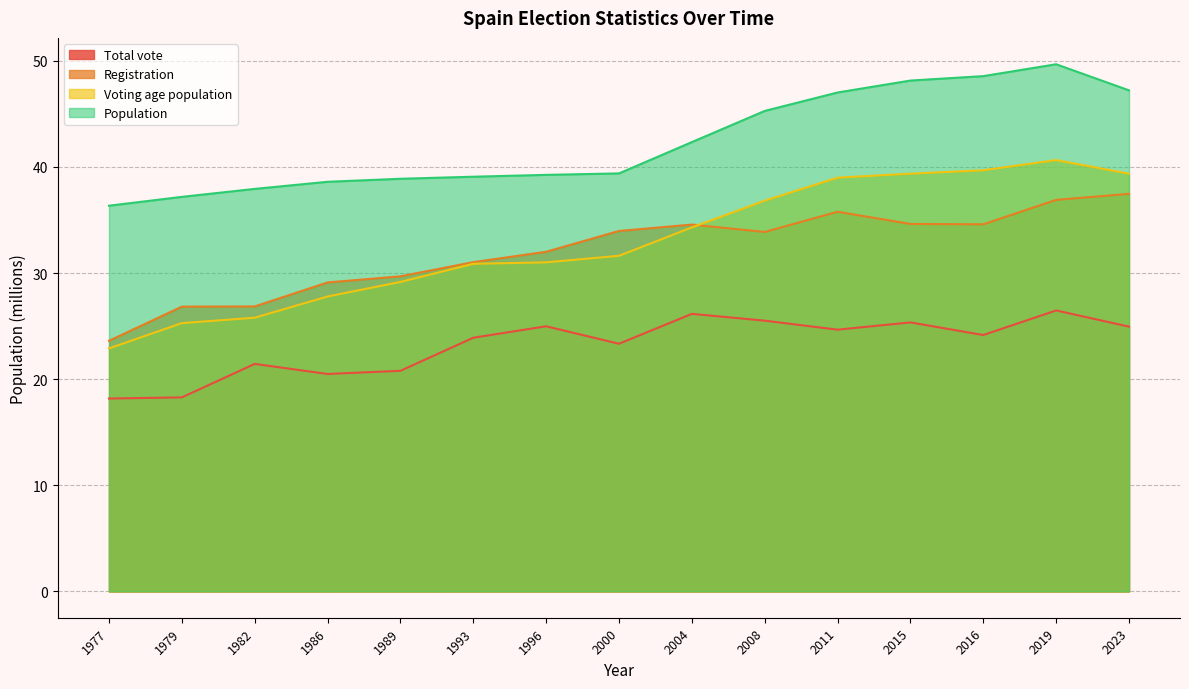

True or false: Registration and Total vote intersect in this chart.

False